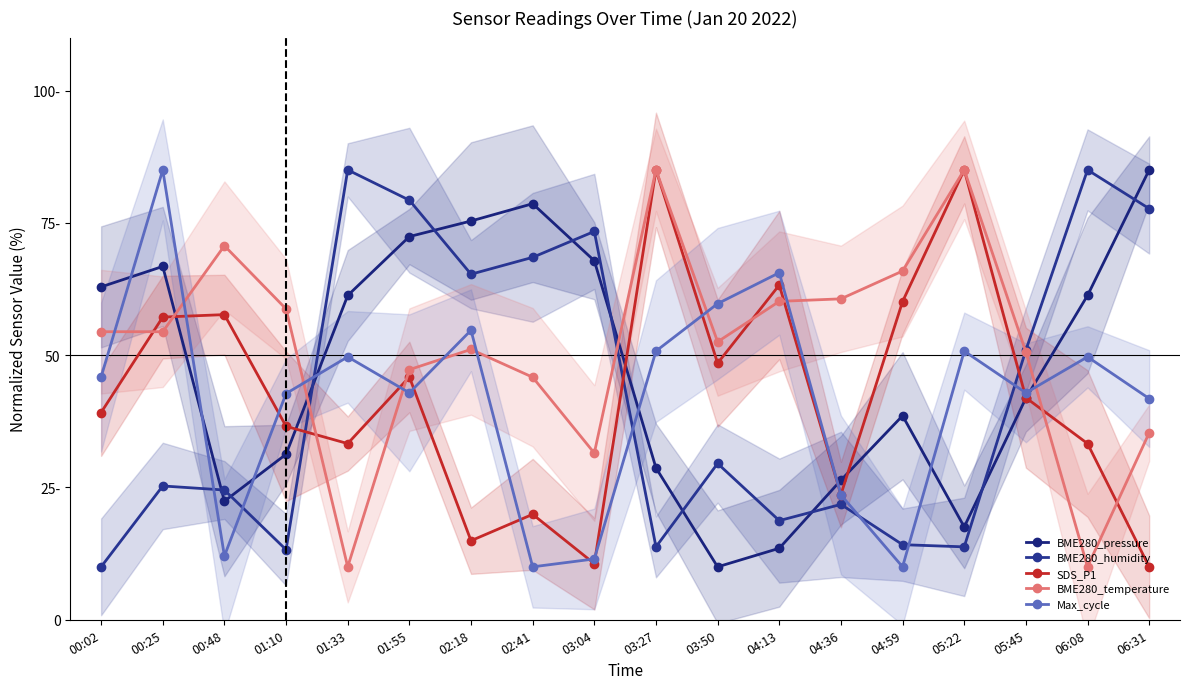

Reading left to right, list all the values displayed in this chart.

BME280_pressure: 62.9	66.8	22.4	31.3	61.3	72.4	75.3	78.6	67.8	28.7	10.0	13.5	26.4	38.6	17.6	41.9	61.3	85.0
BME280_humidity: 10.0	25.3	24.5	13.2	85.0	79.3	65.3	68.5	73.4	13.8	29.5	18.7	21.8	14.2	13.8	51.0	85.0	77.7
SDS_P1: 39.2	57.2	57.7	36.6	33.3	45.9	14.9	19.9	10.6	85.0	48.5	63.2	23.6	60.1	85.0	42.0	33.3	10.0
BME280_temperature: 54.4	54.4	70.7	58.7	10.0	47.3	51.1	45.8	31.5	85.0	52.5	60.2	60.6	65.9	85.0	50.6	10.0	35.3
Max_cycle: 45.9	85.0	12.0	42.7	49.7	42.9	54.7	10.0	11.5	50.8	59.7	65.6	23.6	10.0	50.8	42.9	49.7	41.8